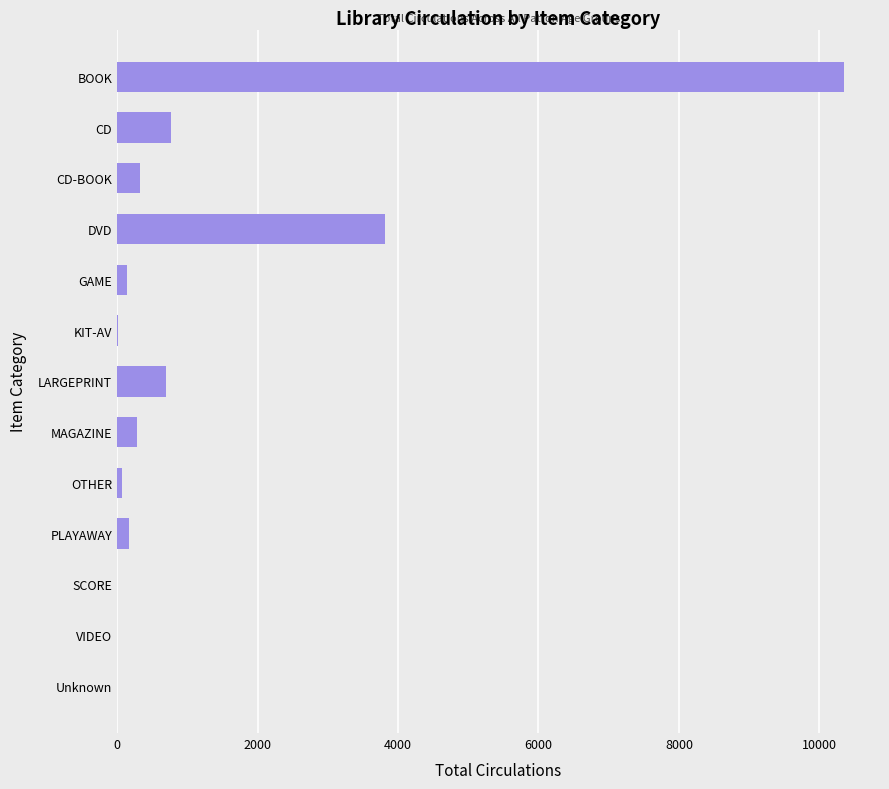

Between CD and MAGAZINE, which is larger?

CD